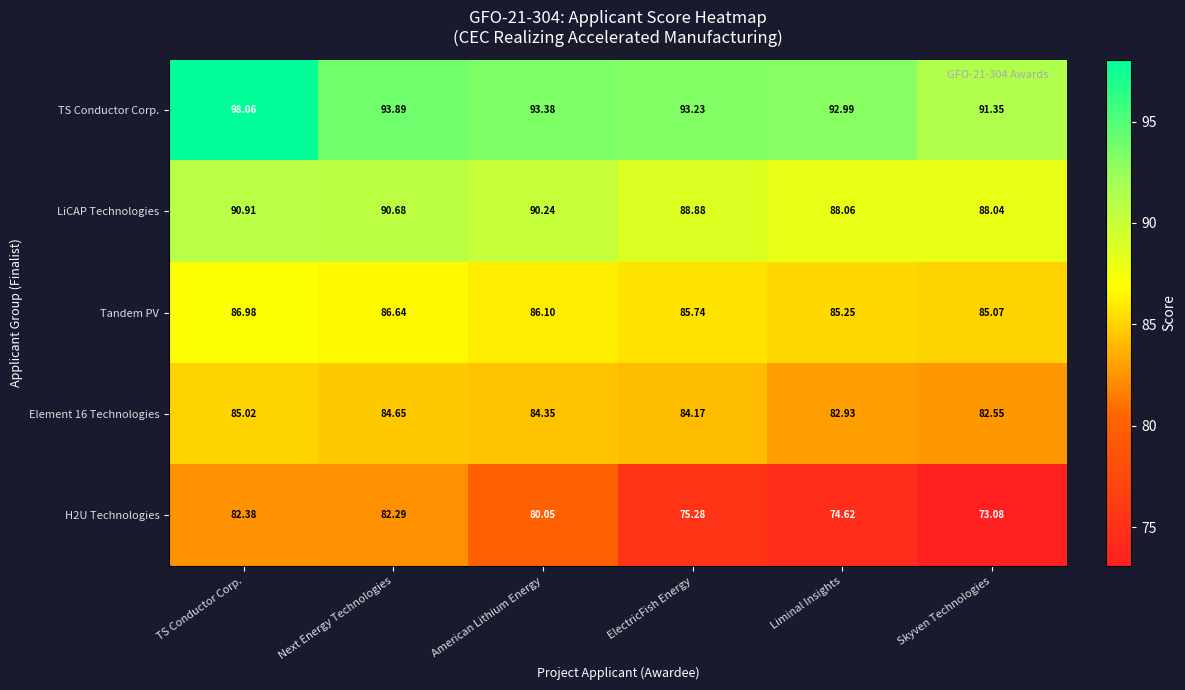

At which category is the sum across all series the highest?

TS Conductor Corp.